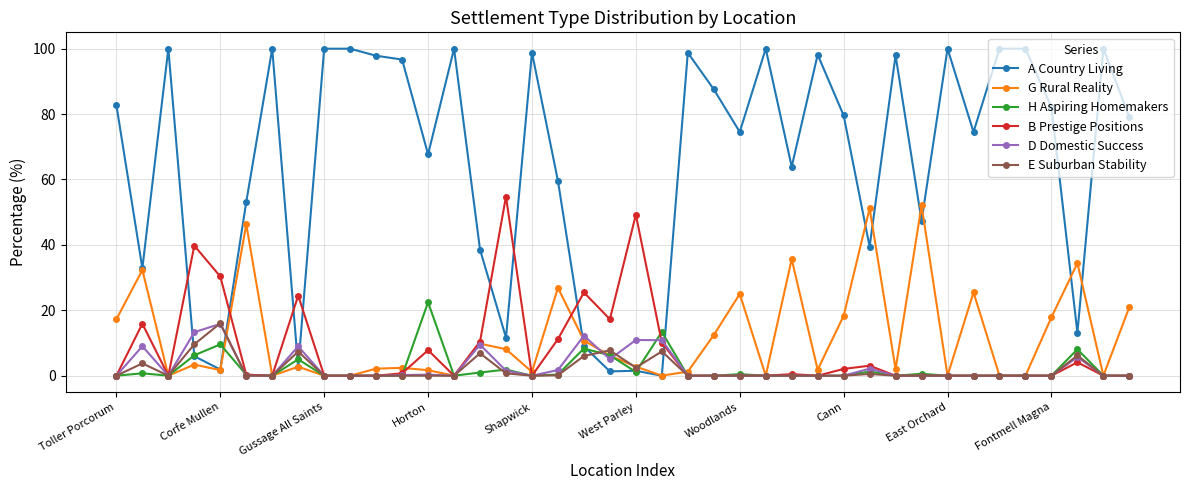

Which series has the widest spread of values?

A Country Living